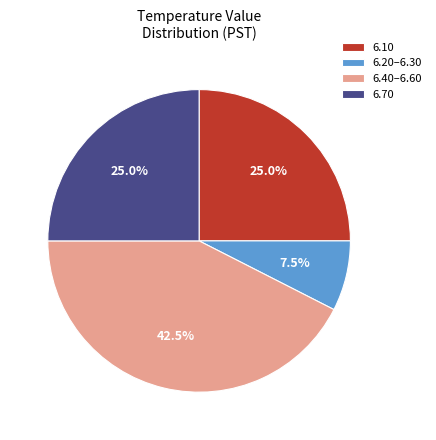

Which slice is the largest?

6.40–6.60